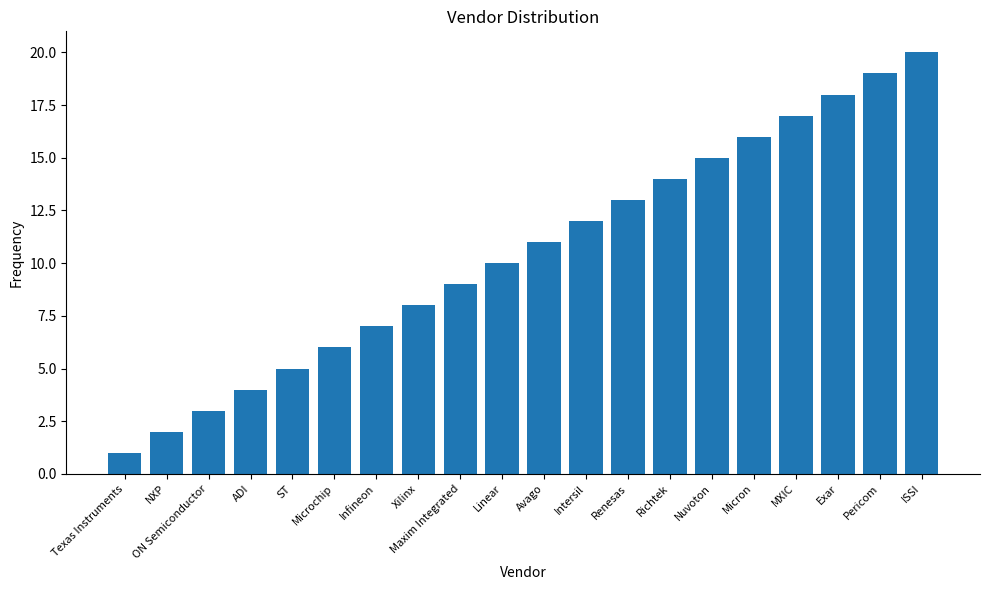

What is the value of the 8th bar from the left?

8